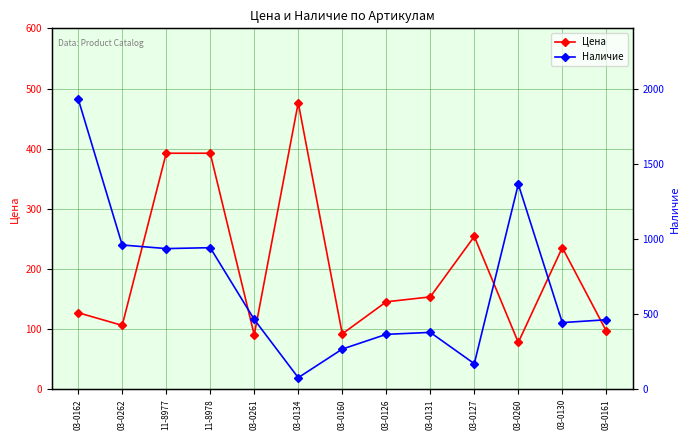

What is the average value of the Наличие series?

674.4